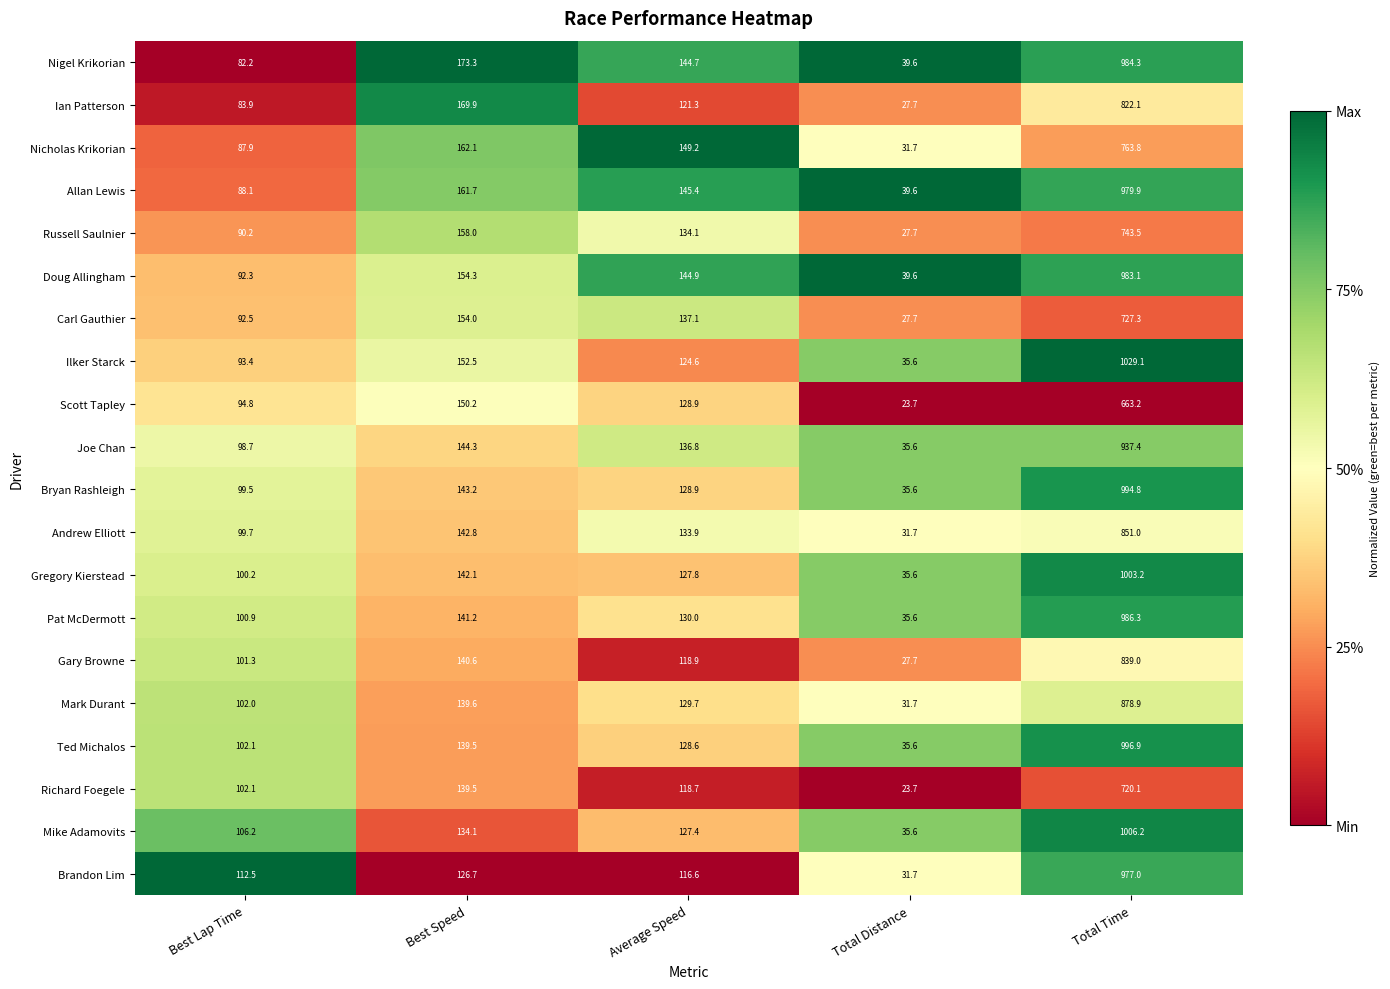

Rank the series by their maximum value, from lowest to highest.

Scott Tapley, Richard Foegele, Carl Gauthier, Russell Saulnier, Nicholas Krikorian, Ian Patterson, Gary Browne, Andrew Elliott, Mark Durant, Joe Chan, Brandon Lim, Allan Lewis, Doug Allingham, Nigel Krikorian, Pat McDermott, Bryan Rashleigh, Ted Michalos, Gregory Kierstead, Mike Adamovits, Ilker Starck